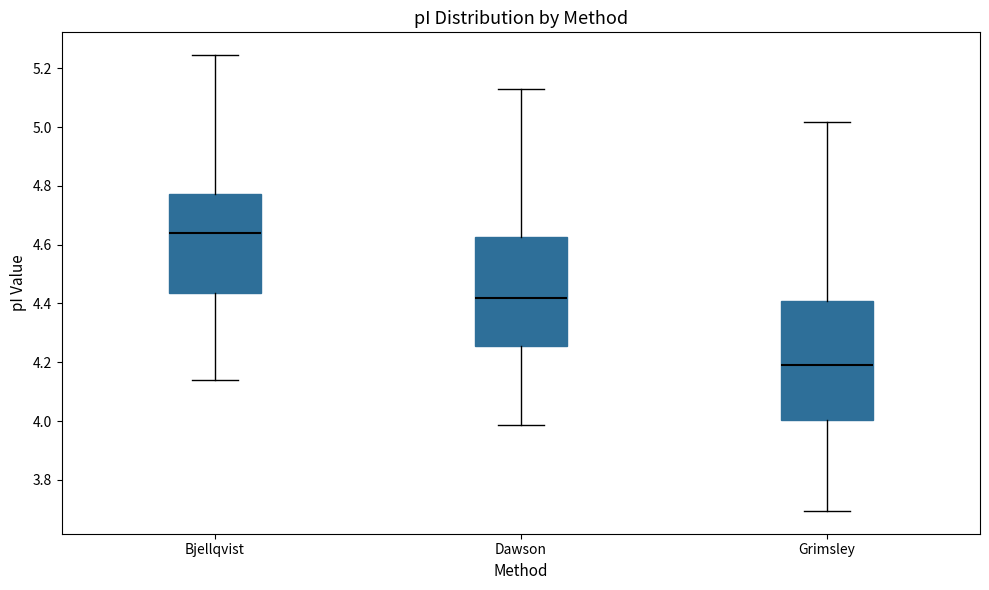

Which box's median line is the lowest?

Grimsley